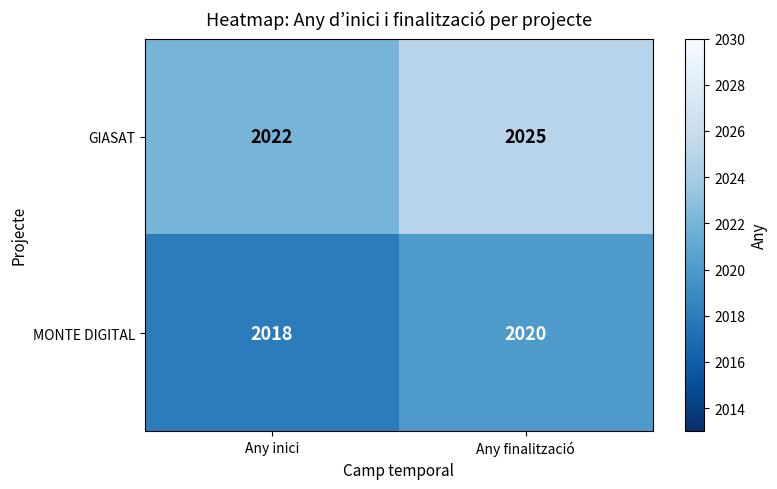

What is the sum of the GIASAT values at Any inici and Any finalització?

4047